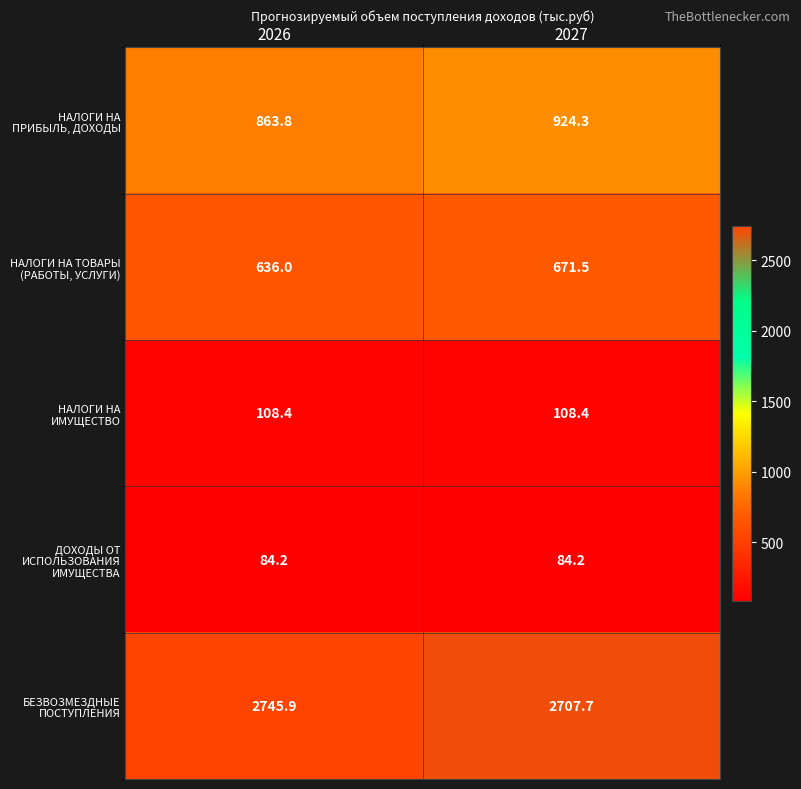

Count the number of categories in the chart.

2